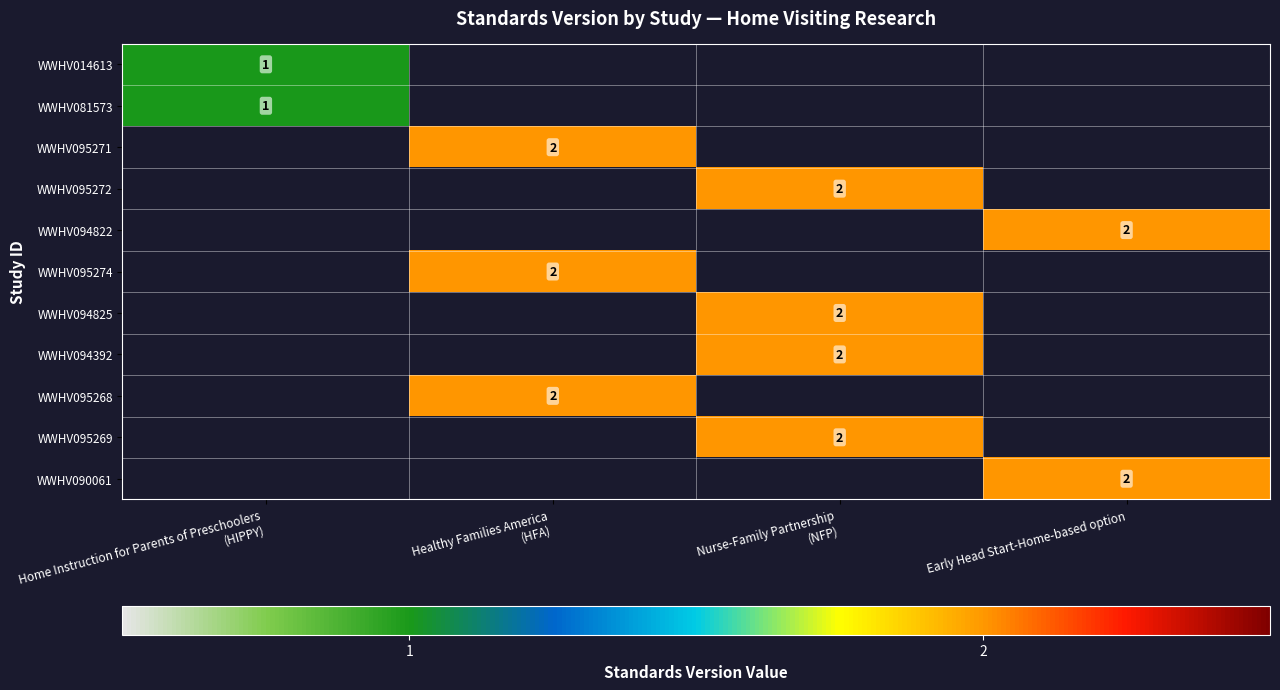

The value of WWHV094822 at Early Head Start-Home-based option is 2. True or false?

True